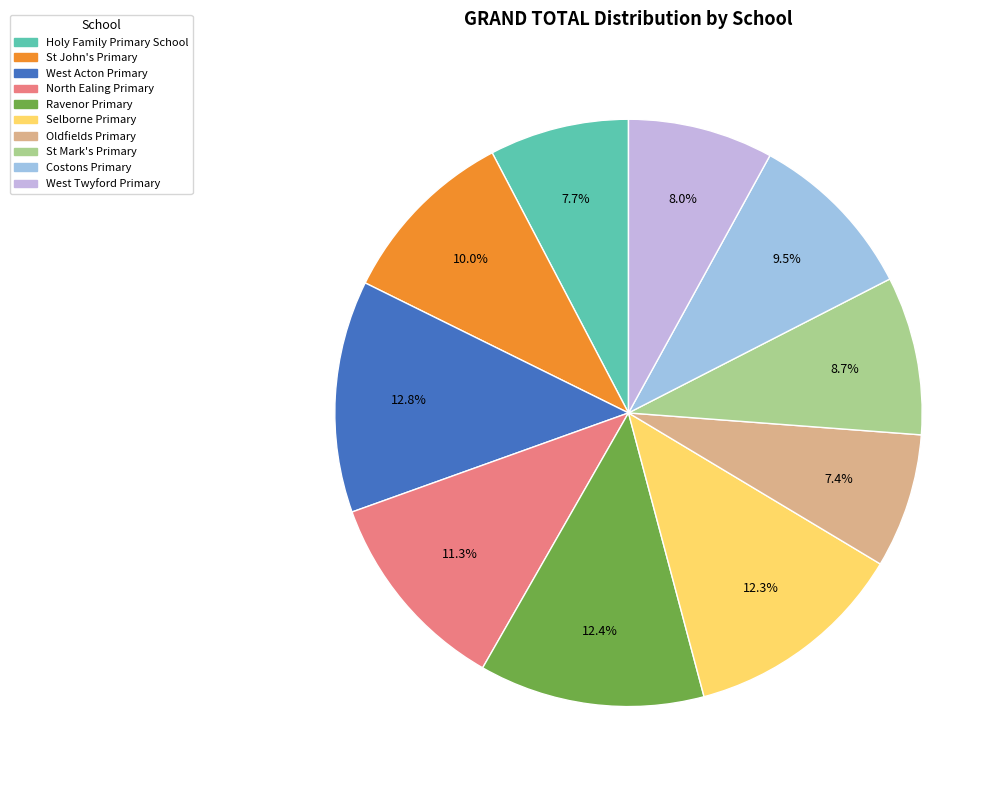

Count the number of slices in the pie.

10